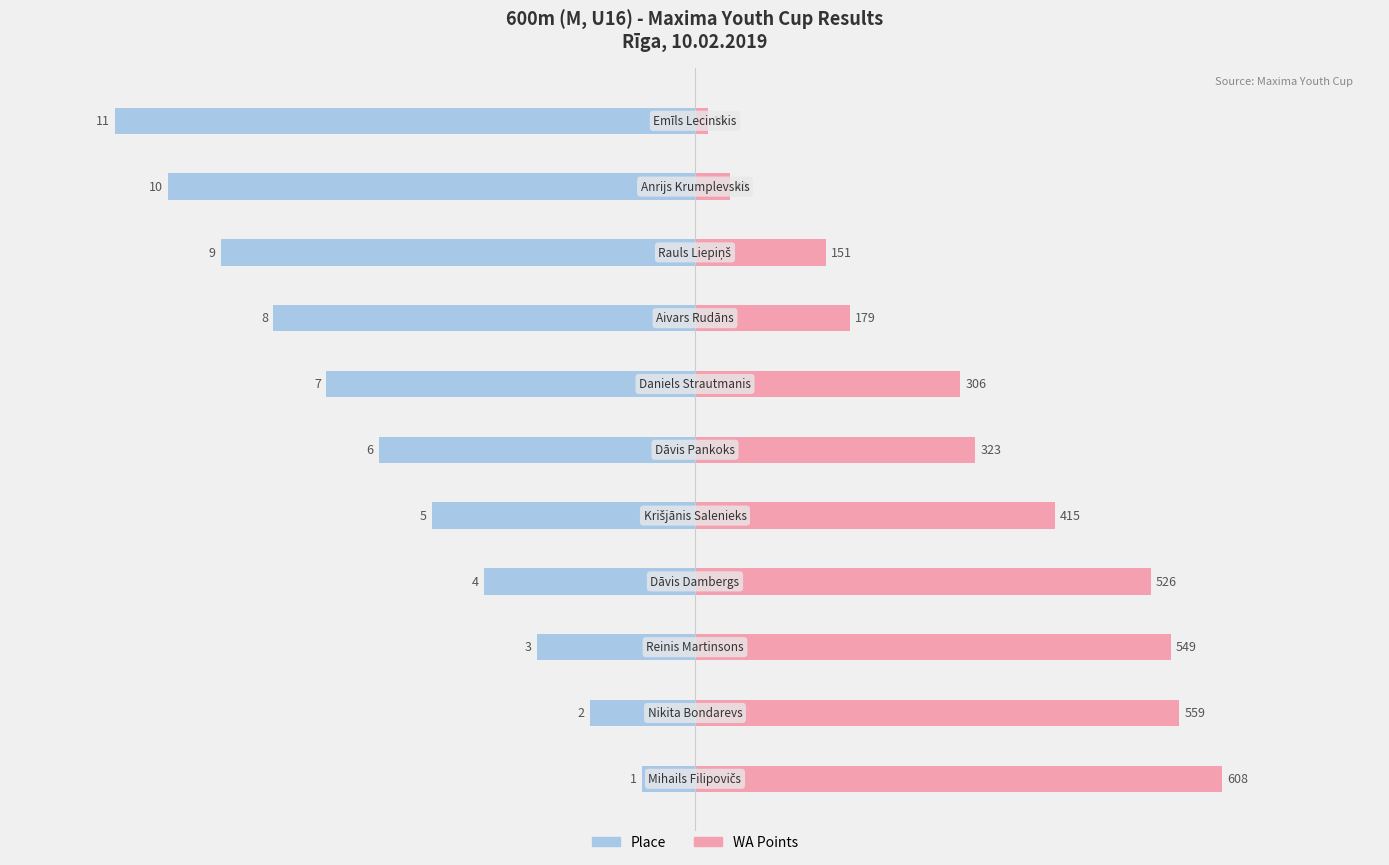

Does the chart contain stacked bars?

No